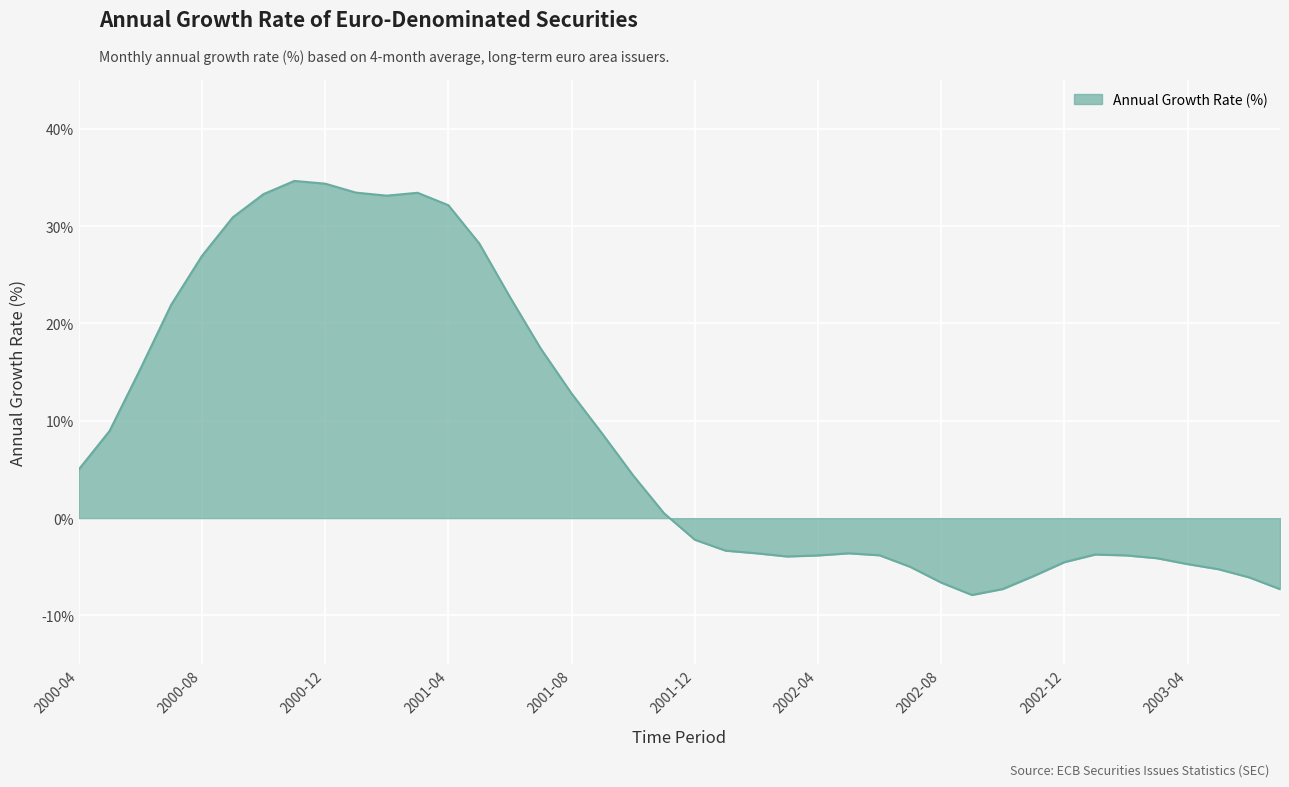

What is the smallest value displayed?

-7.9